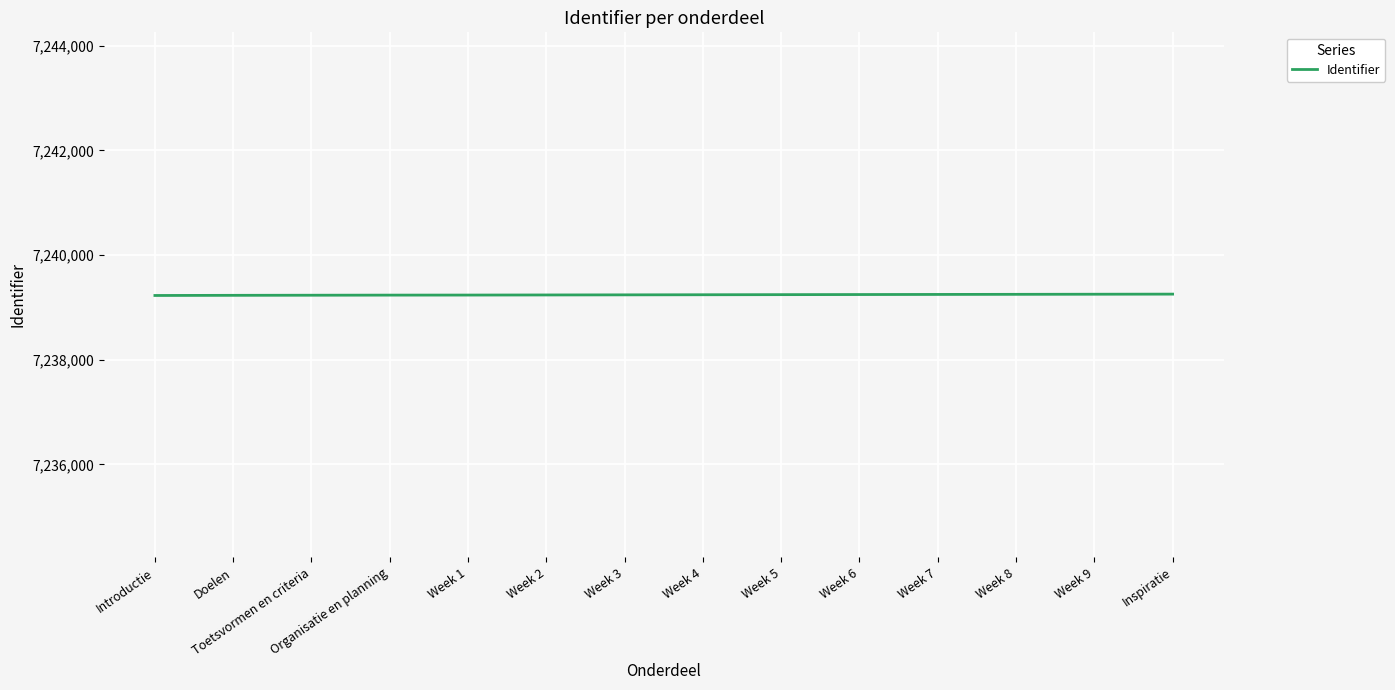

What is the greatest value displayed?

7239254